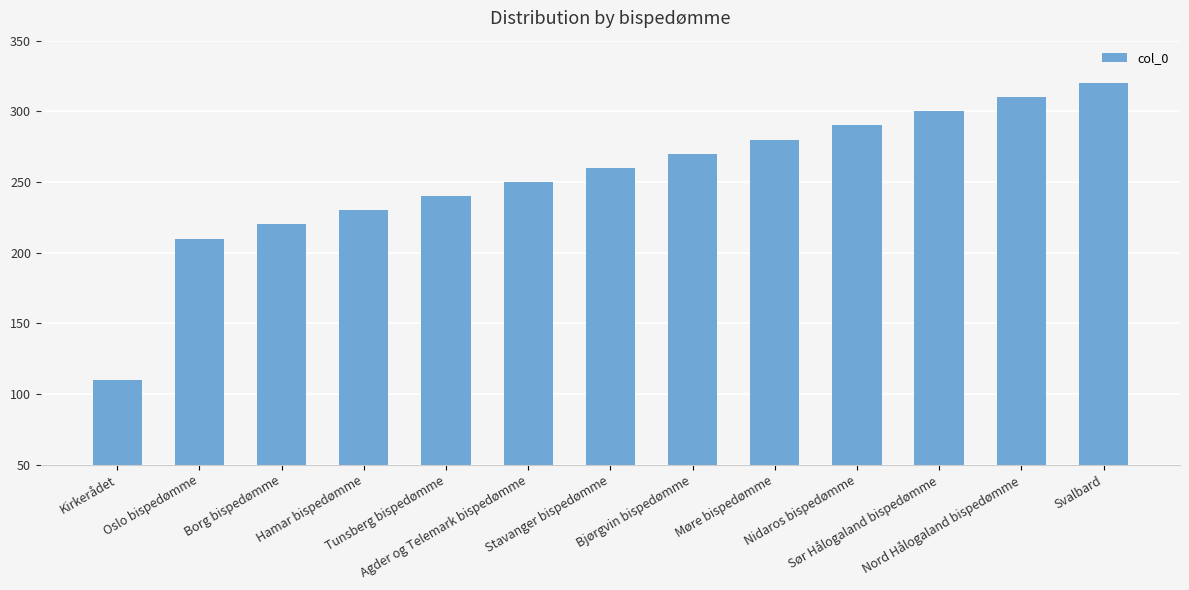

What is the value of the 2nd bar from the left?

210